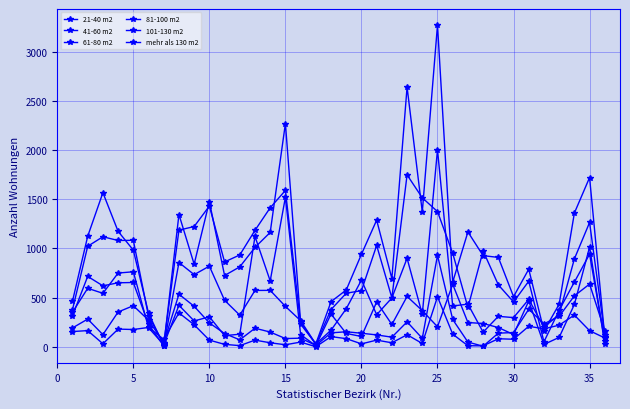

How many lines are shown in the chart?

6